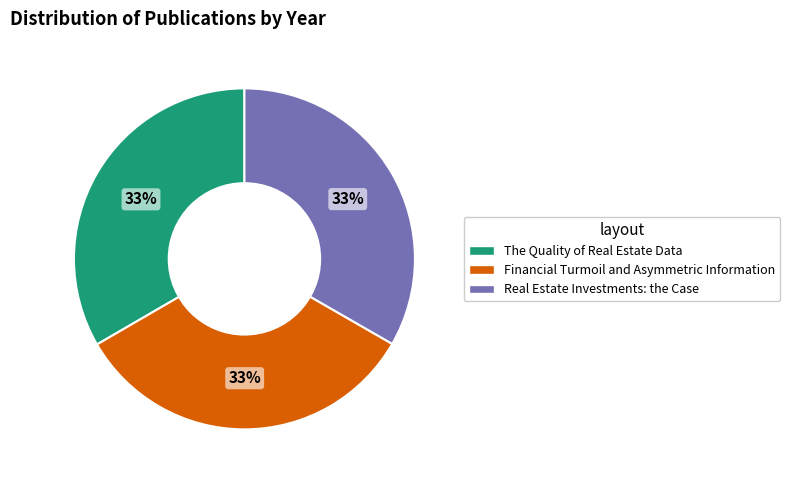

Count the number of slices in the pie.

3